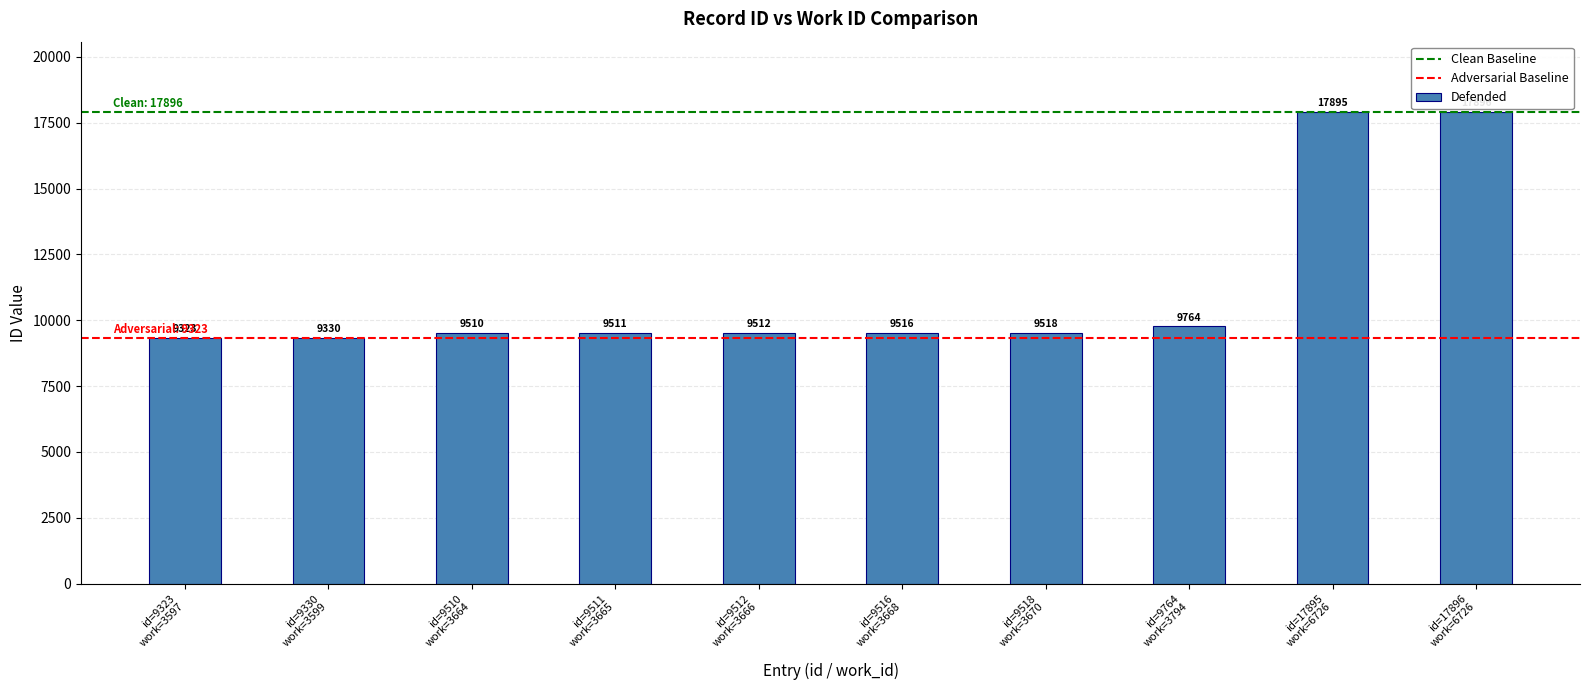

Reading left to right, transcribe all the data shown in this chart.

9323	9330	9510	9511	9512	9516	9518	9764	17895	17896